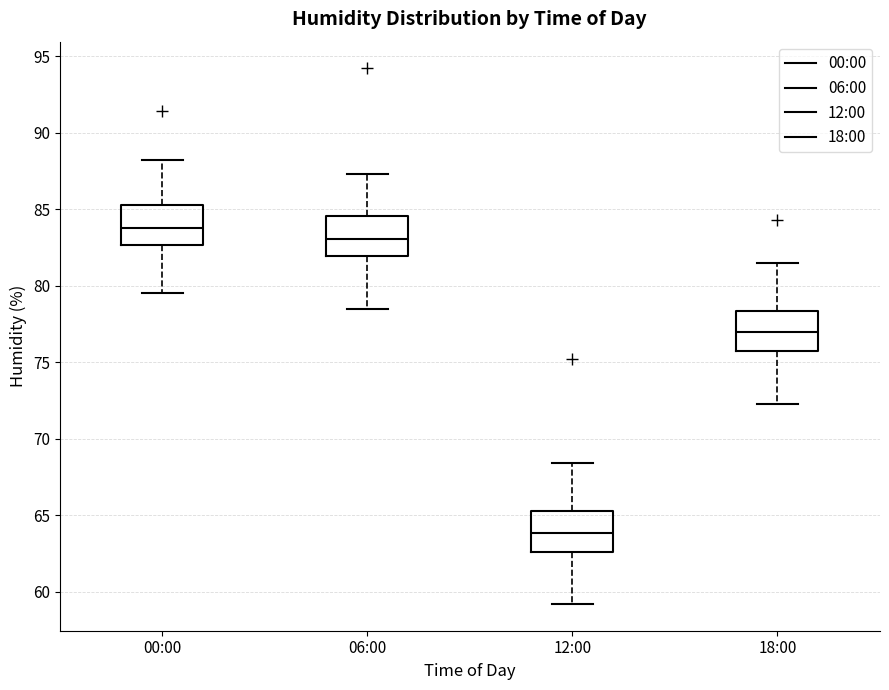

Which box's median line is the lowest?

12:00